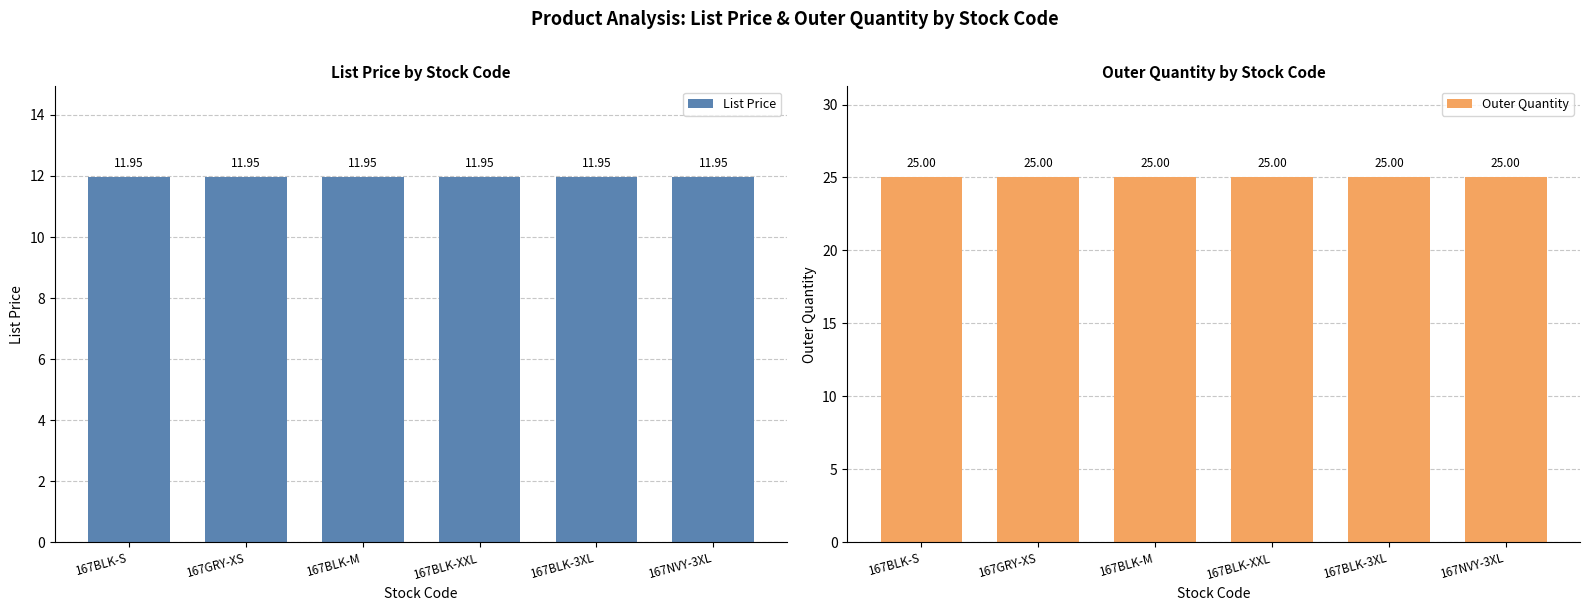

What is the value of the Outer Quantity bar at the 2nd from the left?

25.0